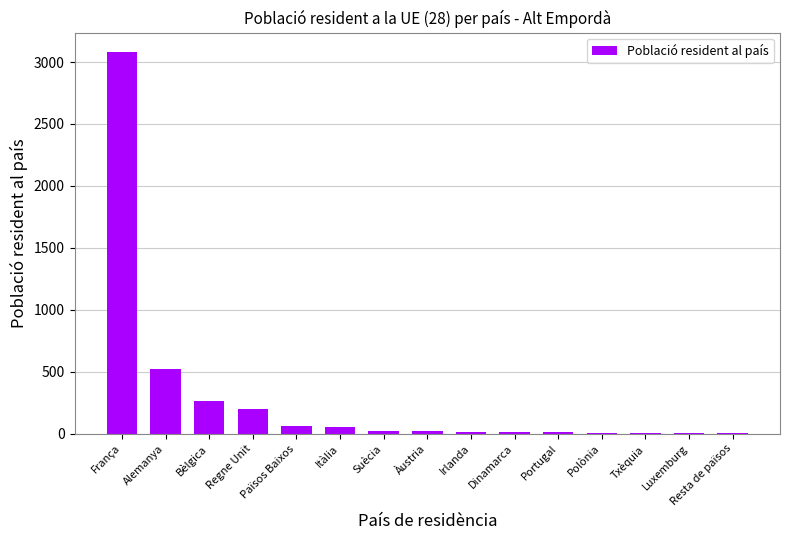

What is the sum of all values?

4305